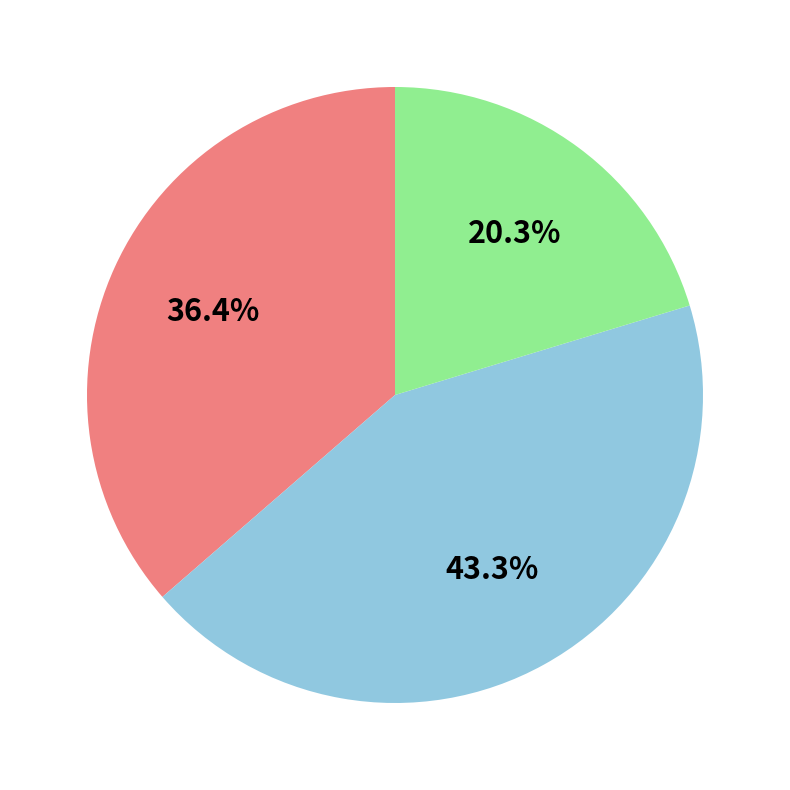

Does any single category account for the majority?

No